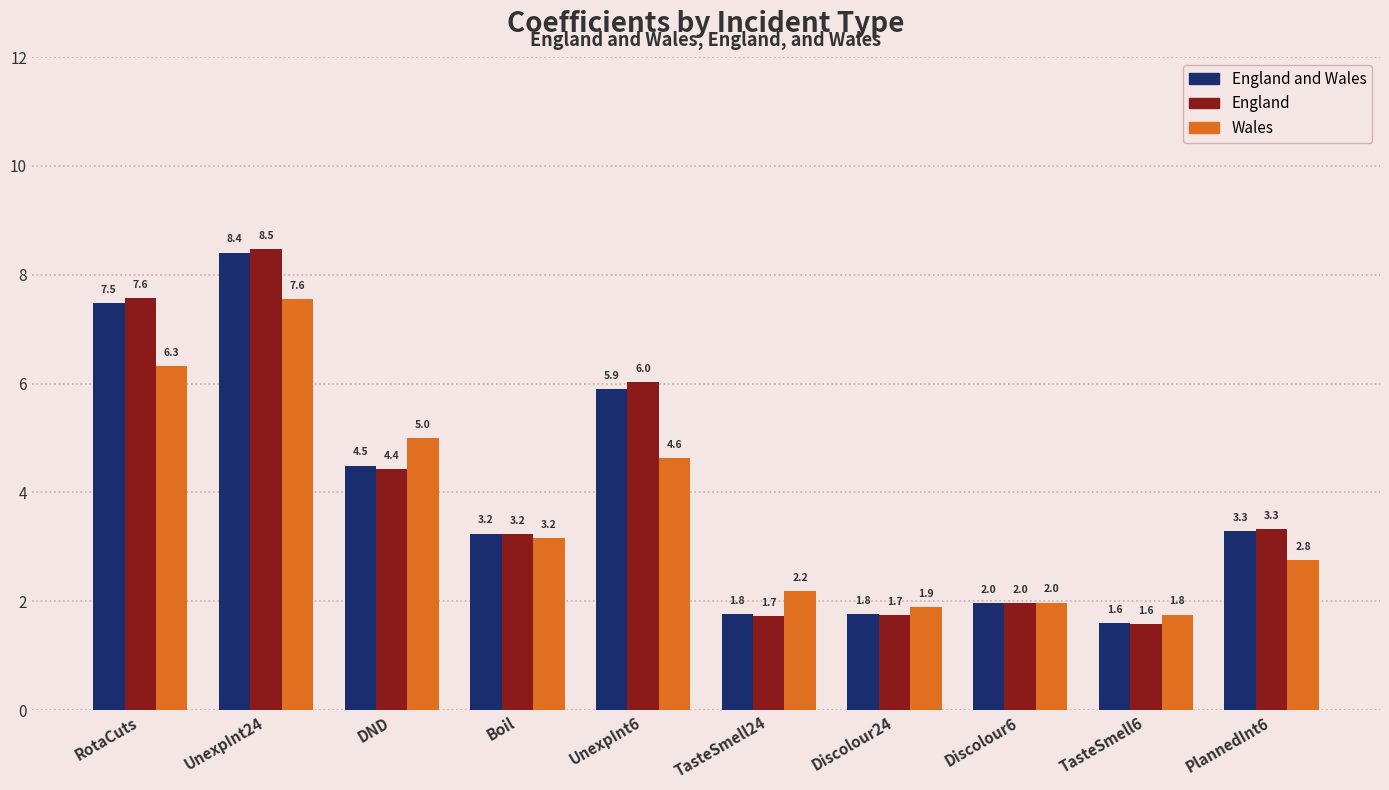

How many bars are there in total?

30